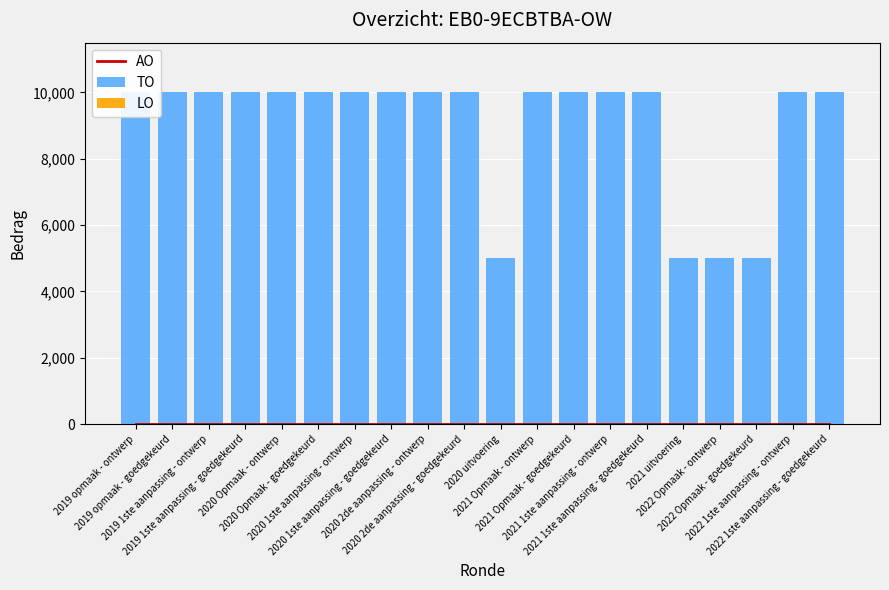

At which category does the chart reach its minimum across all series?

2019 opmaak - ontwerp